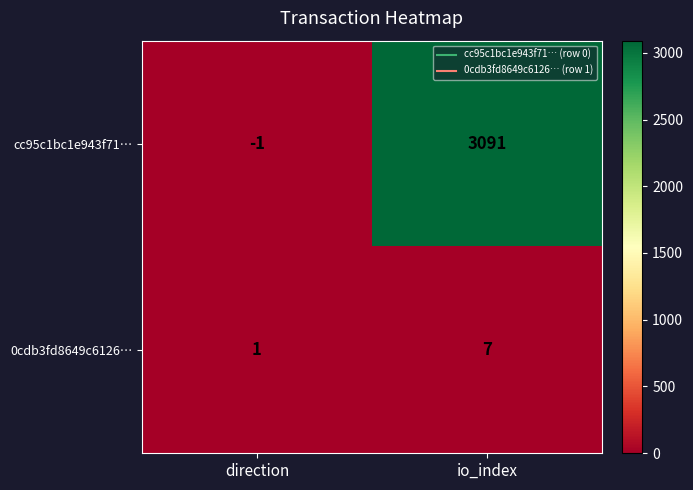

Reading left to right, what are all the values shown in this chart?

cc95c1bc1e943f71…: direction=-1	io_index=3091
0cdb3fd8649c6126…: direction=1	io_index=7